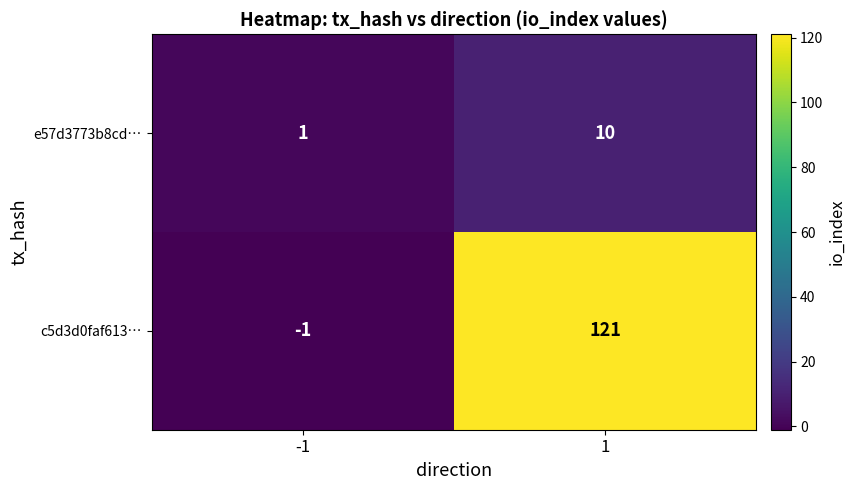

What is the difference between the c5d3d0faf613… values at 1 and -1?

122